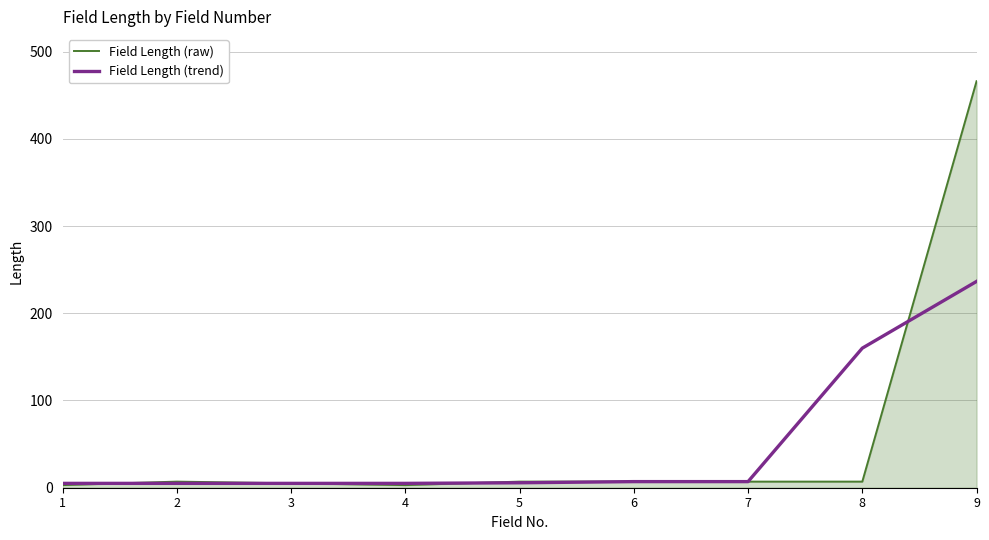

At 9, list the series in order from largest to smallest.

Field Length (raw), Field Length (trend)